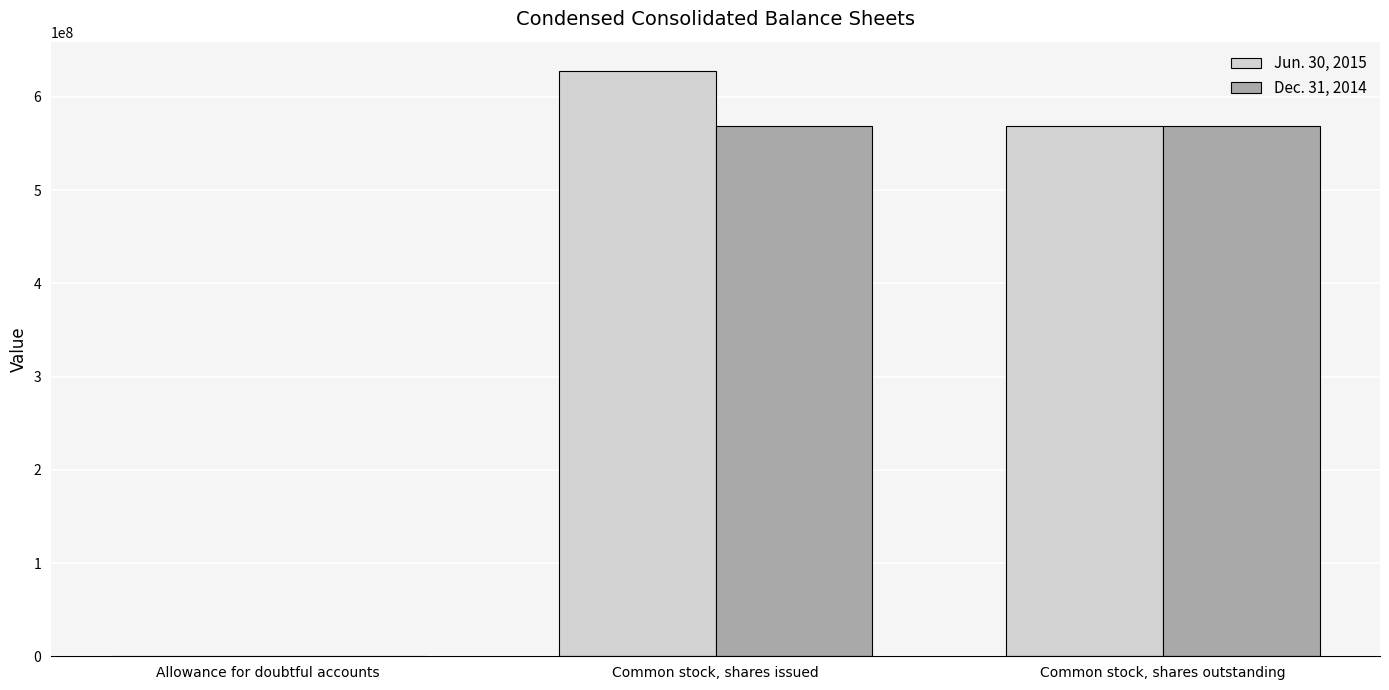

Is the value of Jun. 30, 2015 at Allowance for doubtful accounts greater than the value of Dec. 31, 2014 at Common stock, shares issued?

No